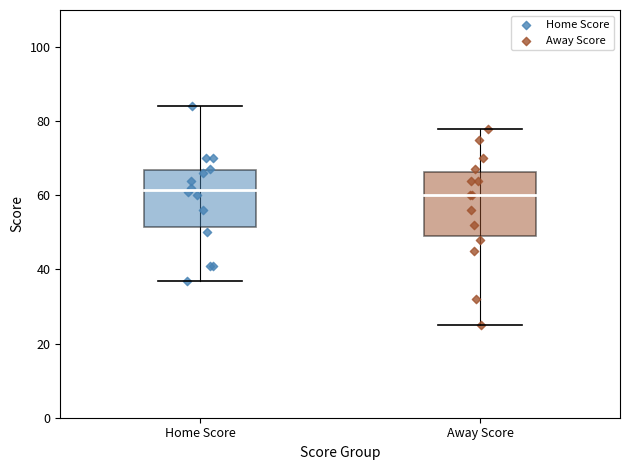

Which series contains the lowest Y value?

Away Score